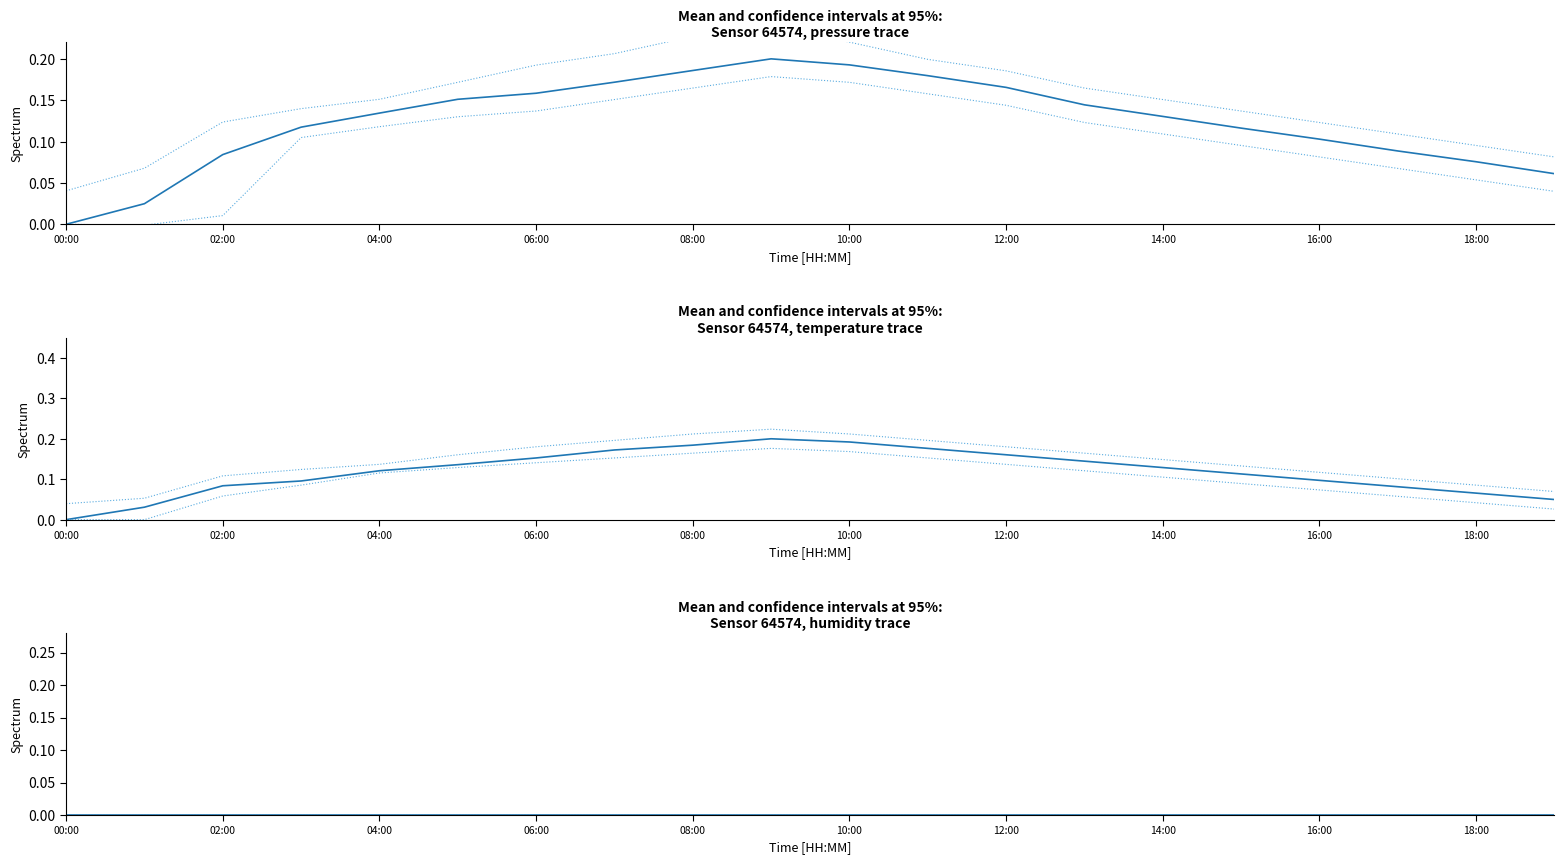

Does the chart display data point markers on the line(s)?

No